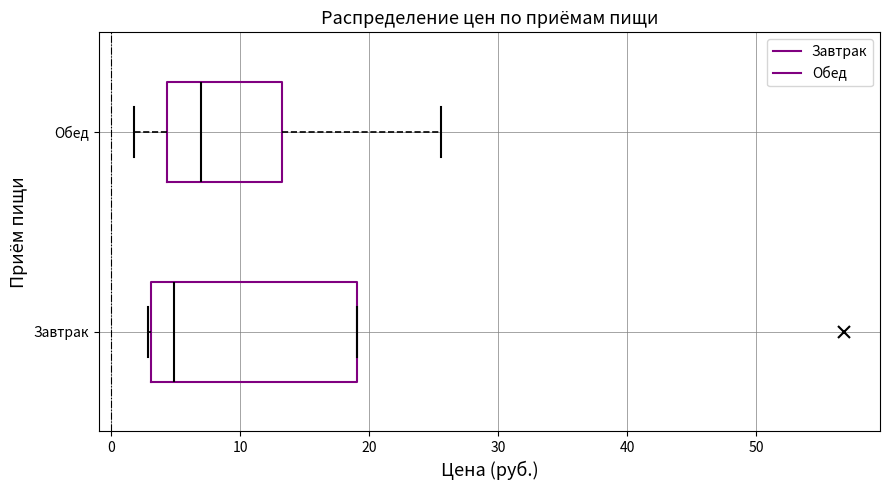

Reading bottom to top, read every box against the x-axis: the position of its median line, the range the box covers, and the ends of its whiskers. The values are not printed on the chart, so give them approximately, as read against the axis.

Завтрак: median 5, box 3 to 19, whiskers 3 to 19
Обед: median 7, box 4 to 13, whiskers 2 to 26